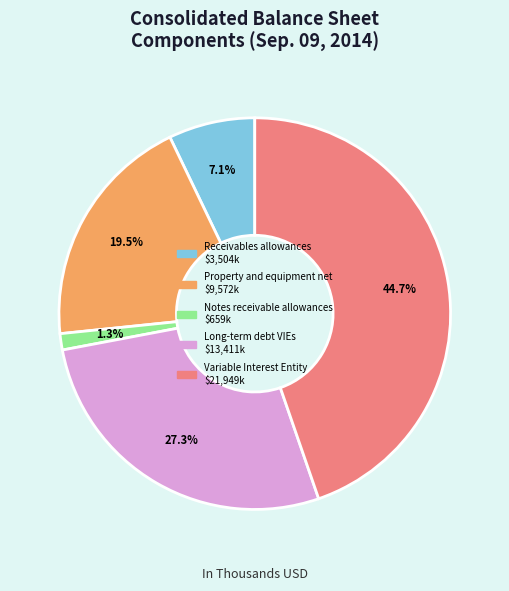

Is there a majority slice in this chart?

No